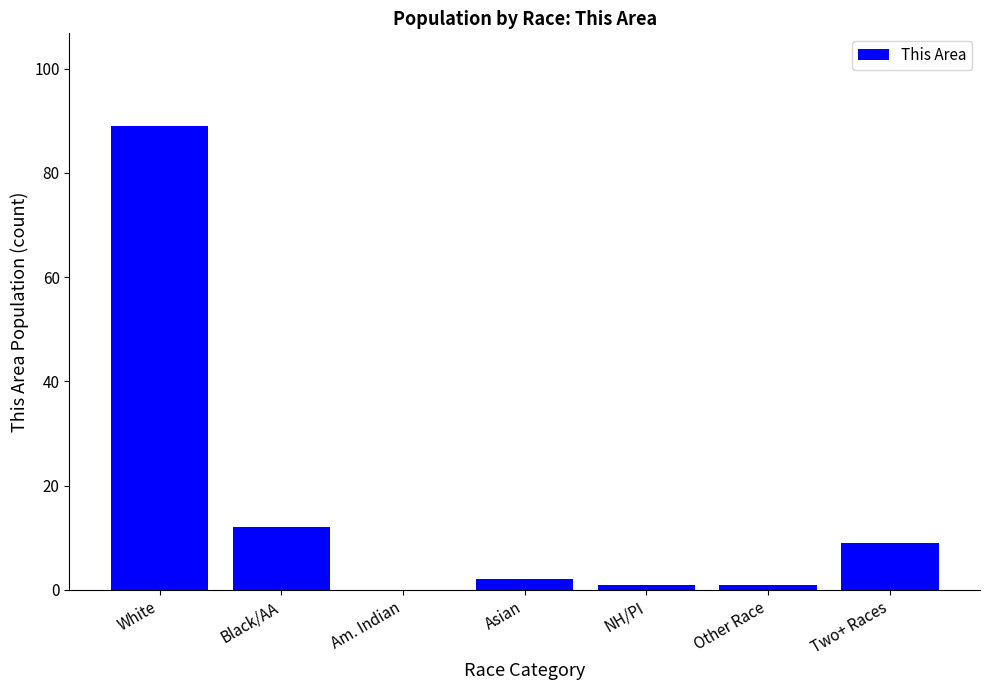

Which has a higher value, Black/AA or Other Race?

Black/AA